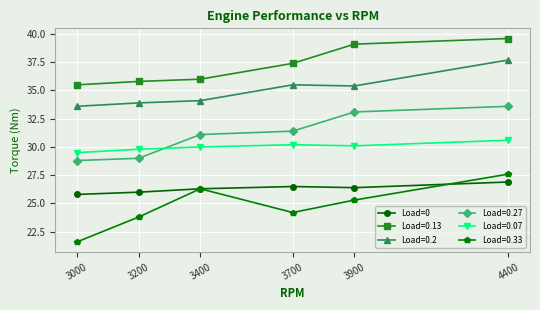

Which label corresponds to the largest value in the chart?

4400